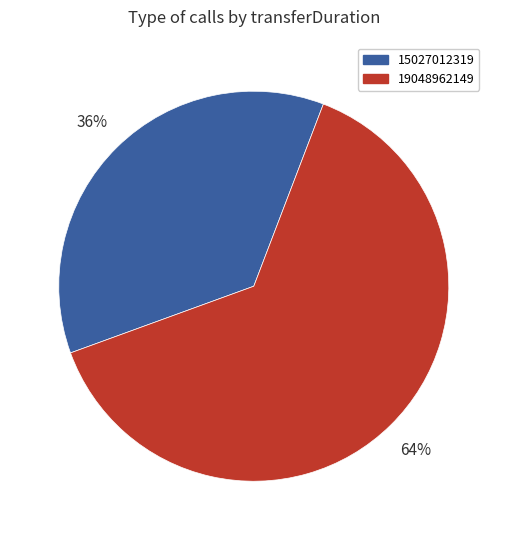

The 15027012319 slice represents 36% of the pie. True or false?

True